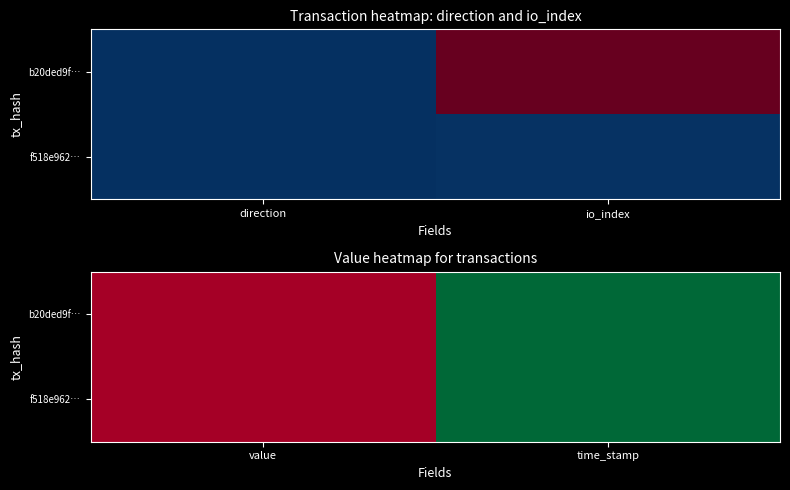

At how many categories does at least one series exceed 336084373?

1